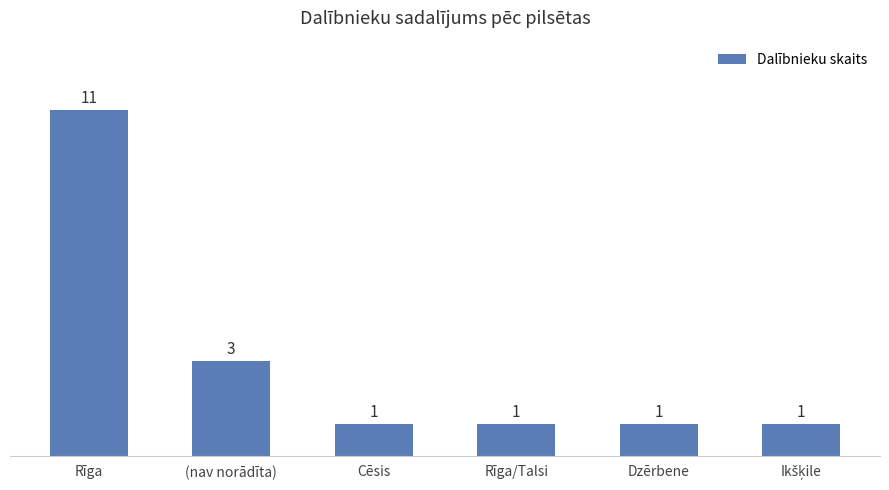

At which category does the chart reach its peak across all series?

Rīga